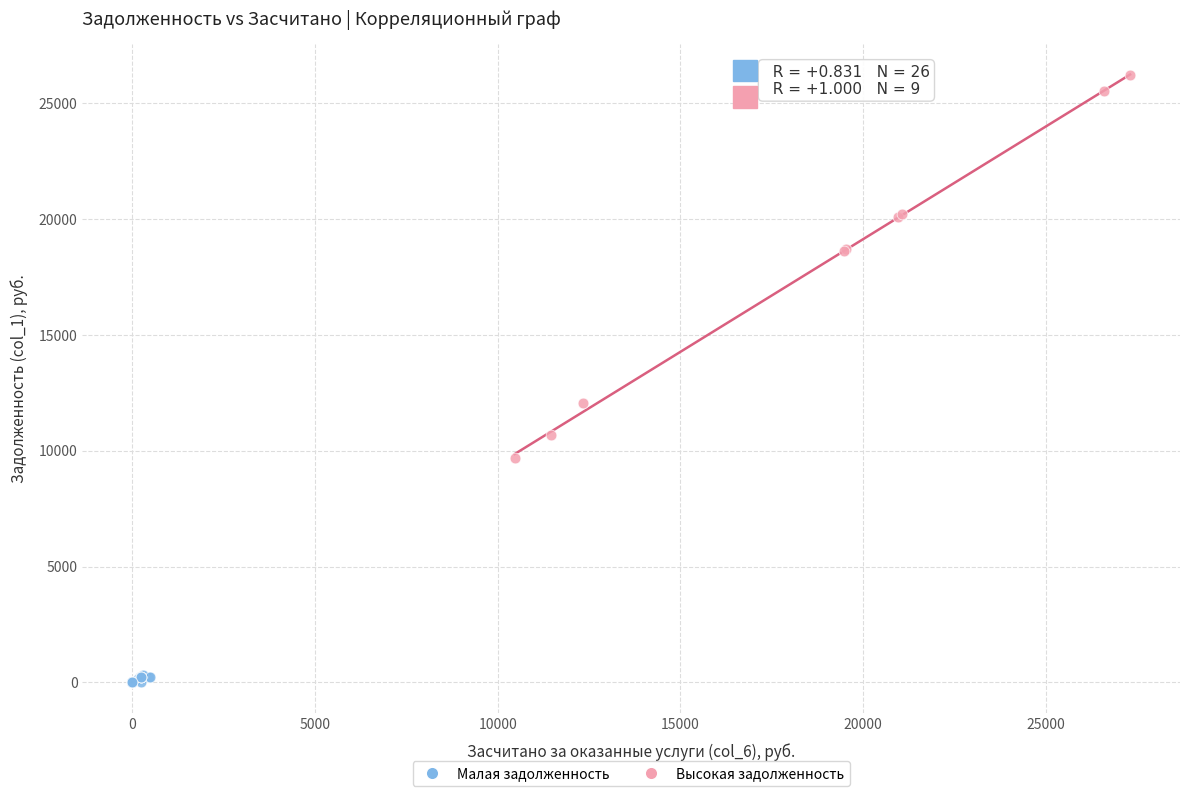

Which series contains the highest Y value?

Высокая задолженность